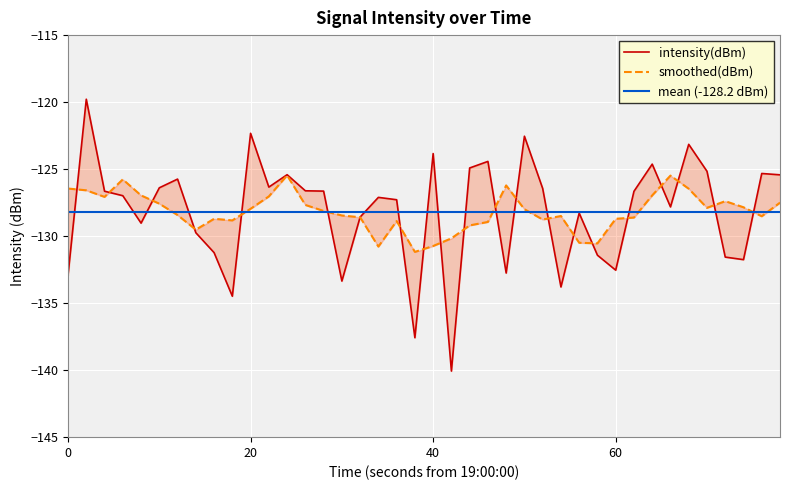

What is the value of the 15th point from the left?

-126.6